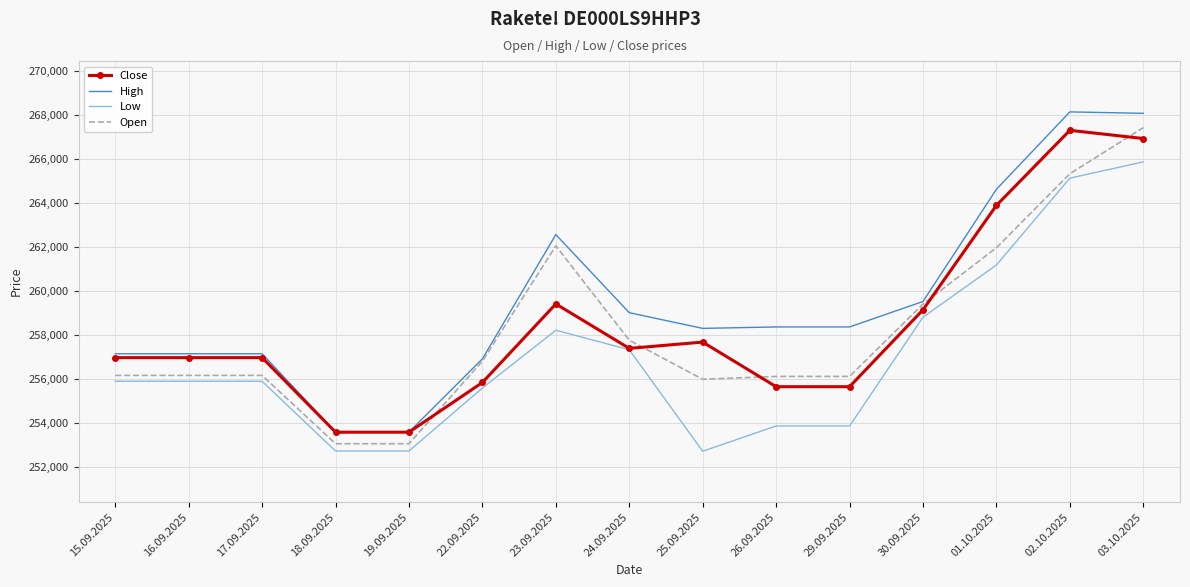

What is the difference between the High values at 19.09.2025 and 02.10.2025?

14549